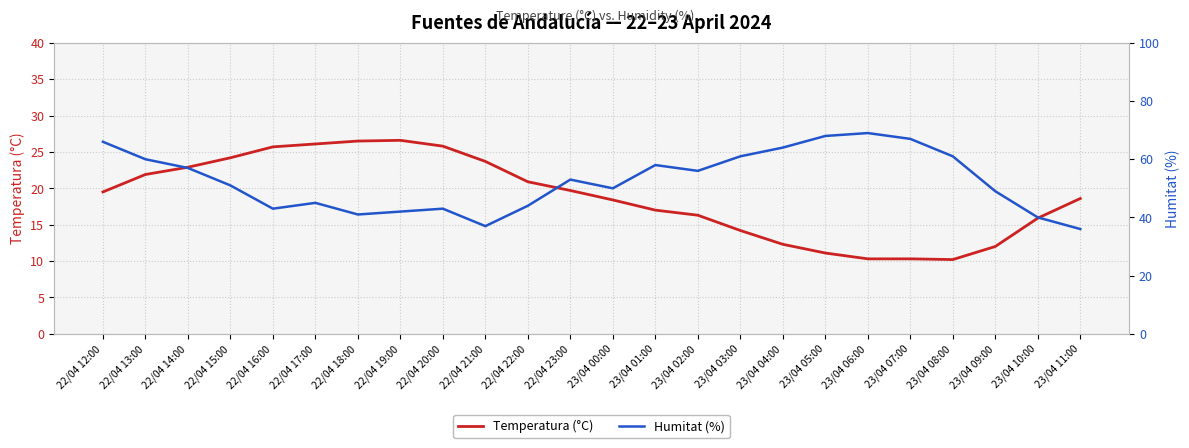

How many data points in Temperatura (°C) are above 19?

12